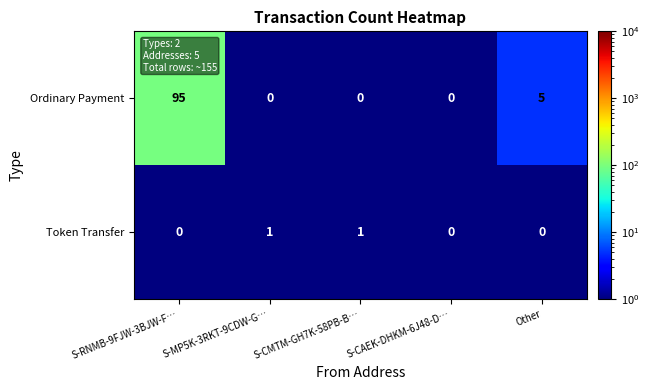

What is the total value across all series at Other?

5